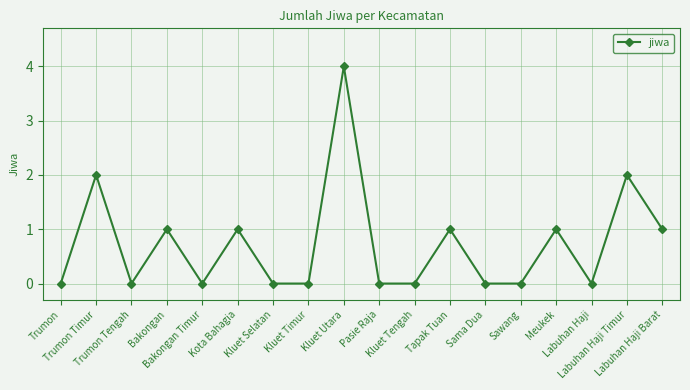

How many categories are shown in the chart?

18